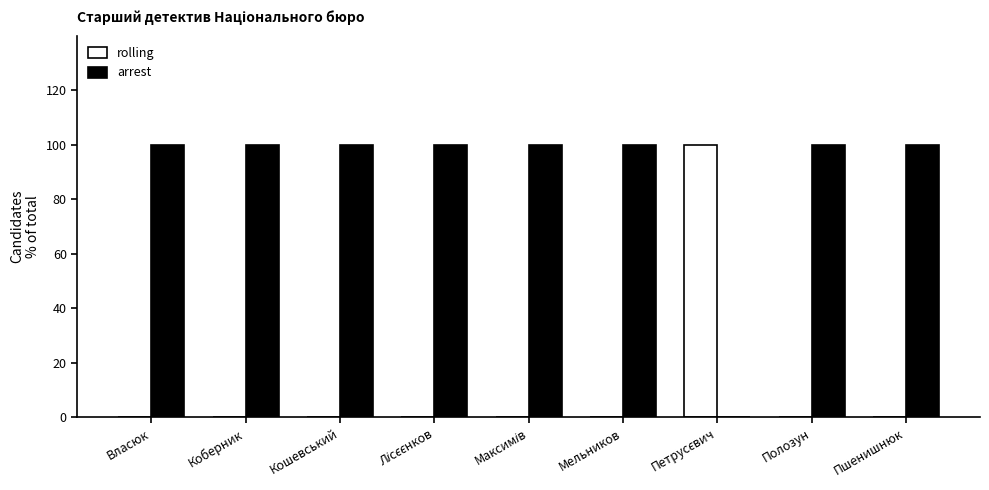

What are all the series names shown in the legend?

rolling, arrest